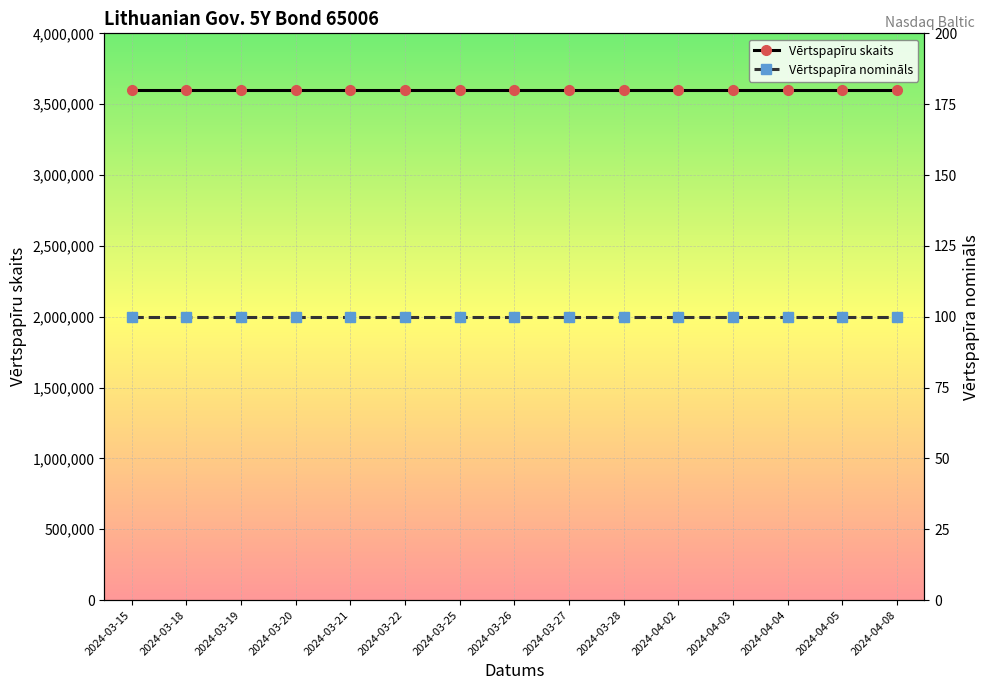

What is the approximate value of Vērtspapīra nomināls at 2024-03-20?

100